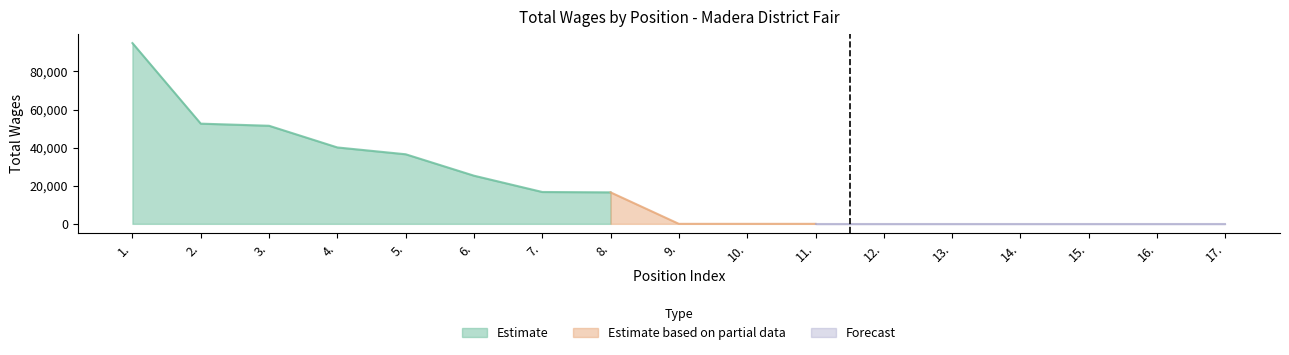

Reading right to left, what are all the values shown in this chart?

0	0	0	0	0	0	0	0	0	16532	16725	25283	36536	40118	51503	52613	94916